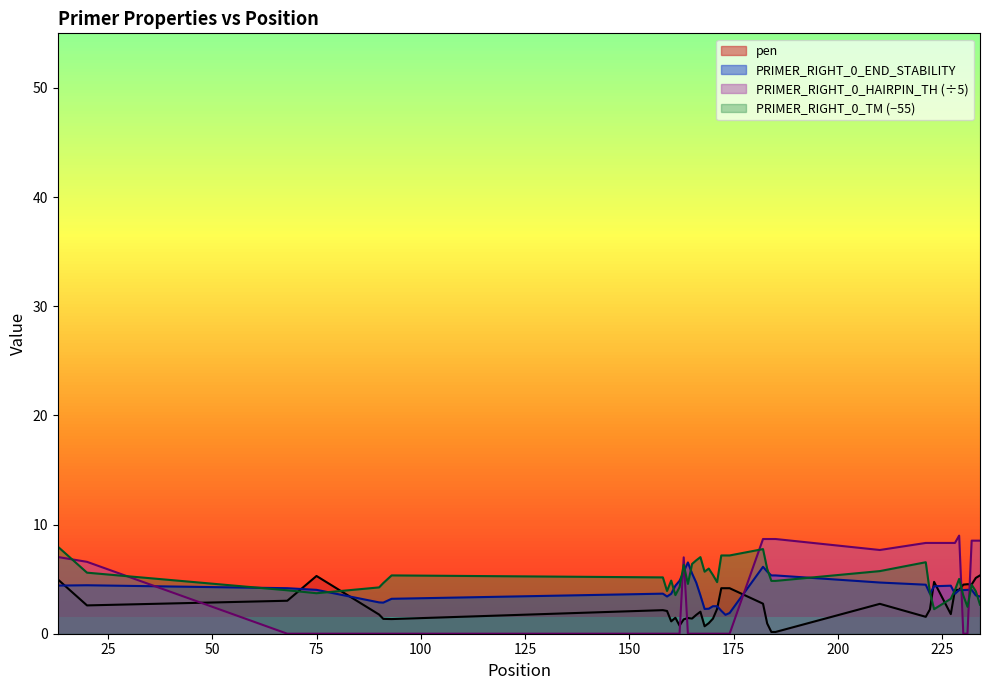

Between 75 and 91, which is larger?

75